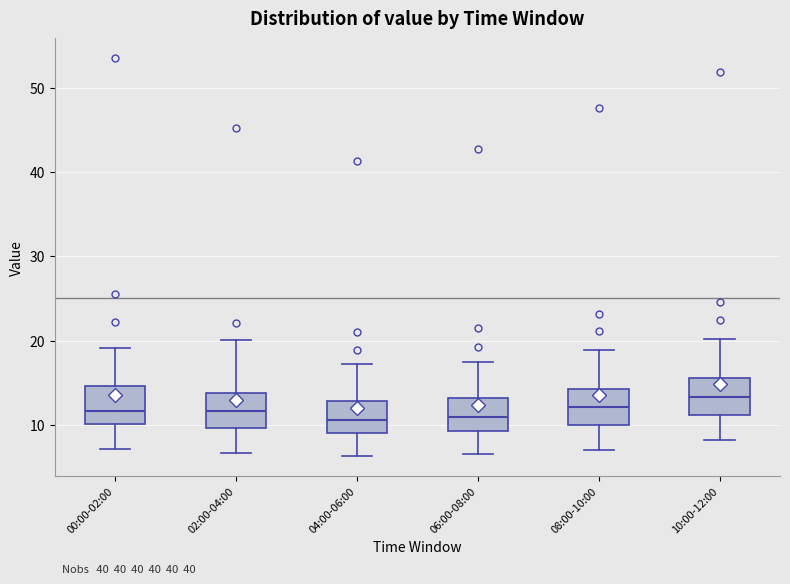

Reading left to right, transcribe this box plot: for each box, give where its median line is, the range the box spans, and where its two whiskers end, as read against the y-axis. The values are not printed on the chart, so give them approximately, as read against the axis.

00:00-02:00: median 12, box 10 to 15, whiskers 7 to 19
02:00-04:00: median 12, box 10 to 14, whiskers 7 to 20
04:00-06:00: median 11, box 9 to 13, whiskers 6 to 17
06:00-08:00: median 11, box 9 to 13, whiskers 7 to 18
08:00-10:00: median 12, box 10 to 14, whiskers 7 to 19
10:00-12:00: median 13, box 11 to 16, whiskers 8 to 20